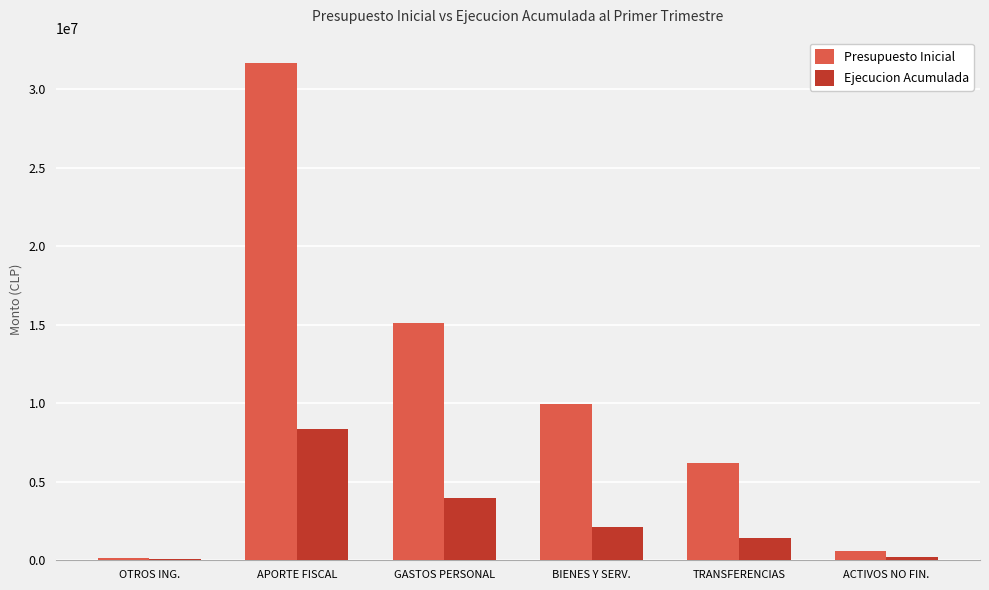

How many series are shown in this chart?

2